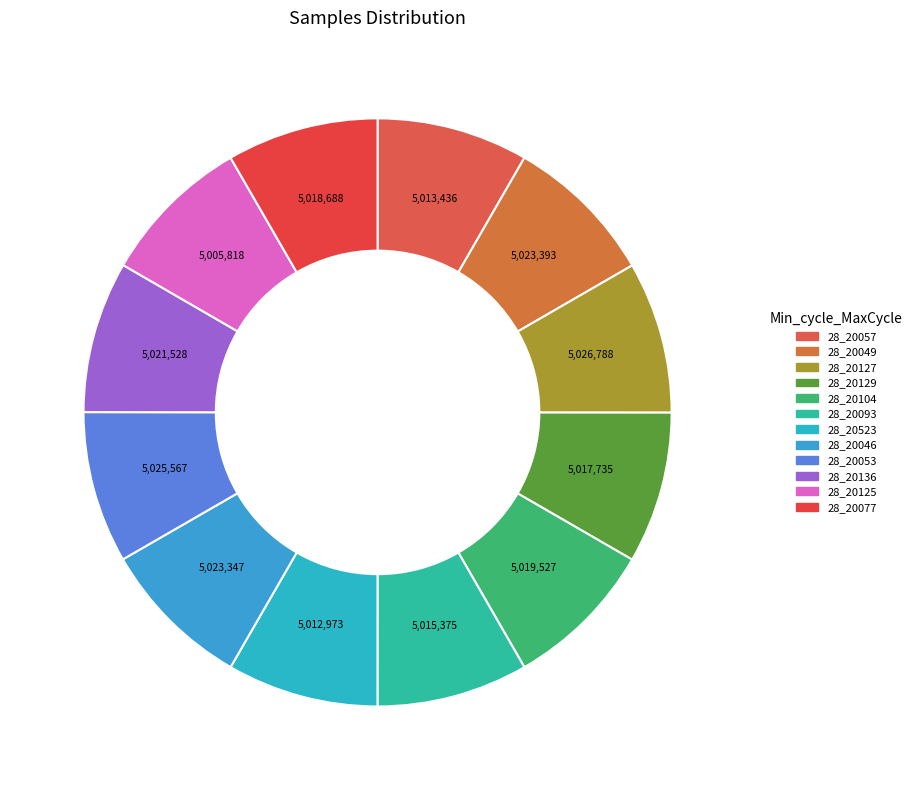

How many slices are in this pie chart?

12